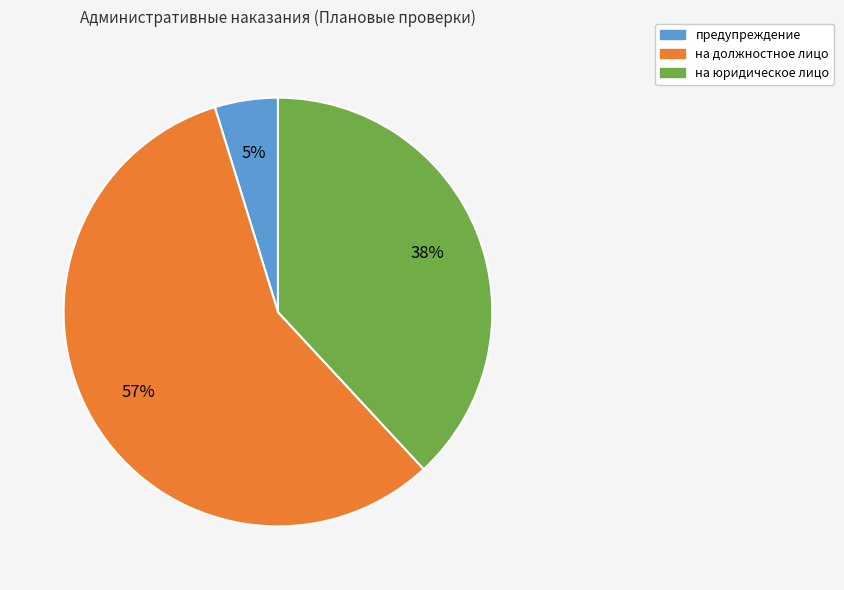

Does any single category account for the majority?

Yes